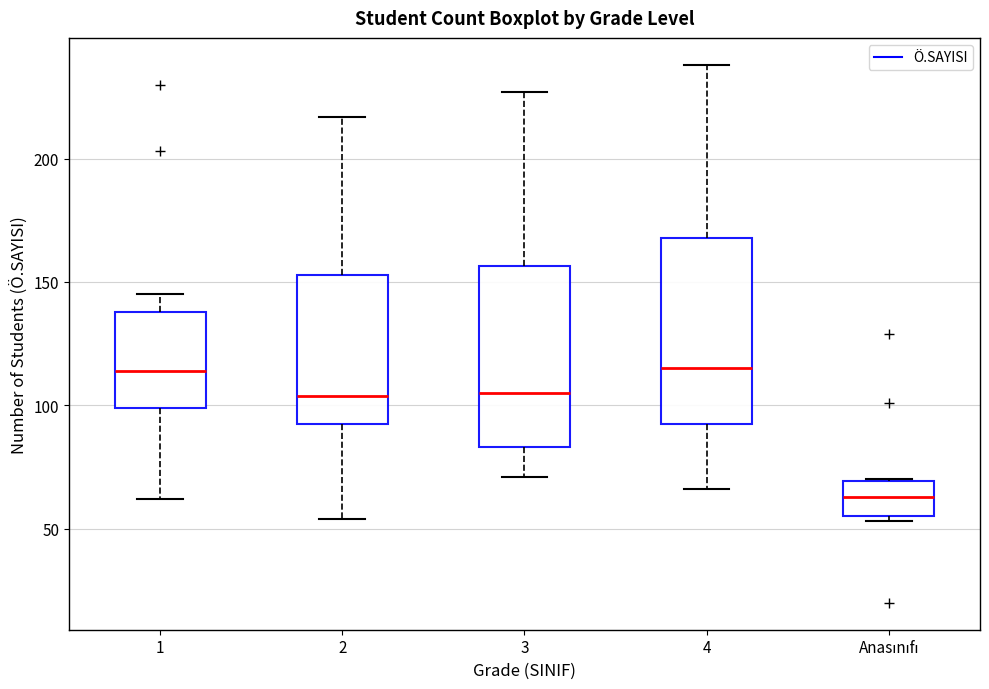

Where does the lower whisker of the box for 1 end on the y-axis? The values are not printed on the chart, so give them approximately, as read against the axis.

60